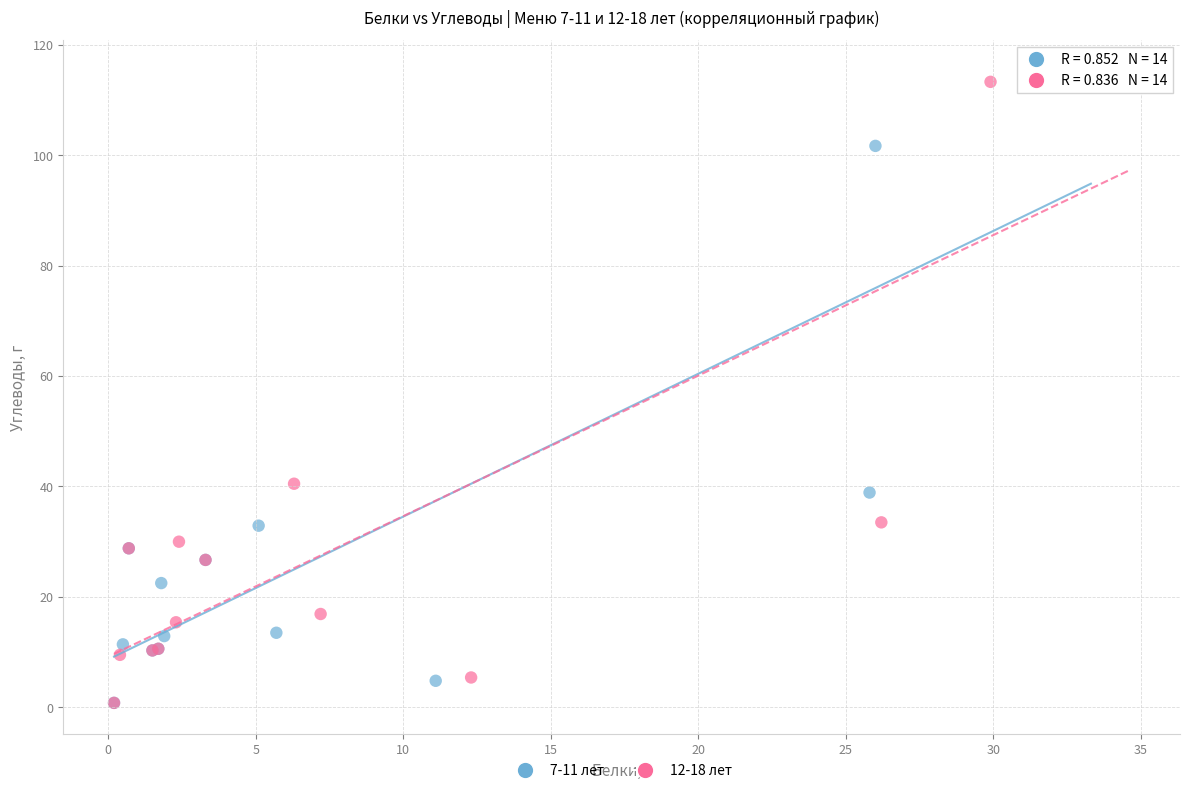

What are all the series names shown in the legend?

7-11 лет, 12-18 лет